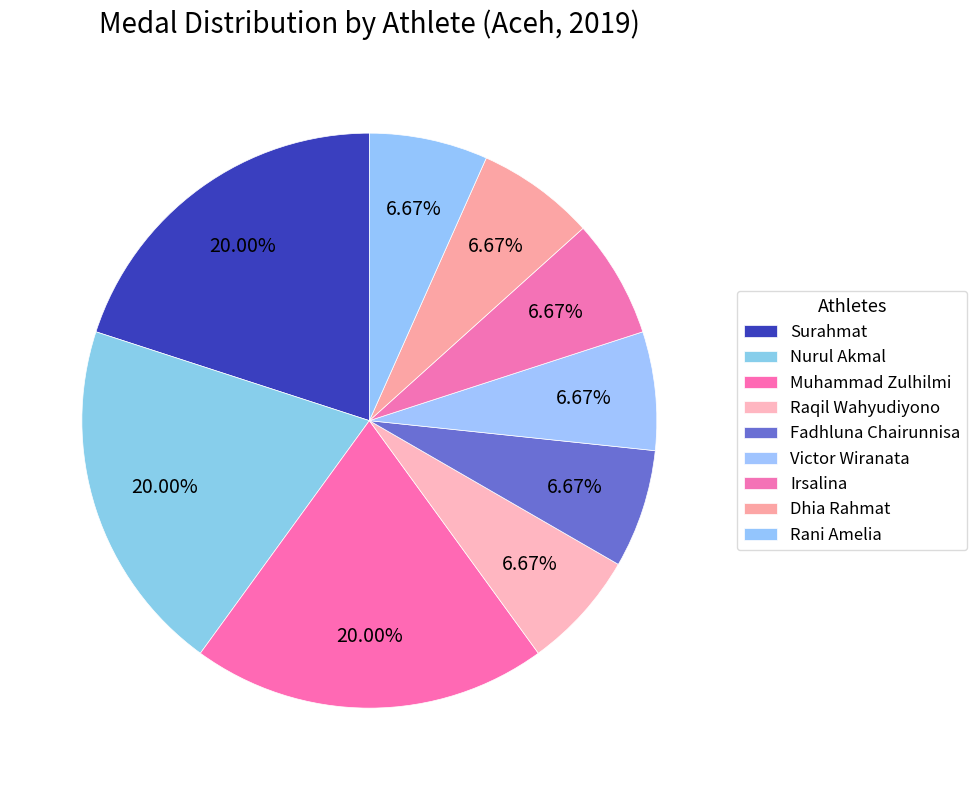

What is the total percentage of Victor Wiranata and Rani Amelia?

13.3%